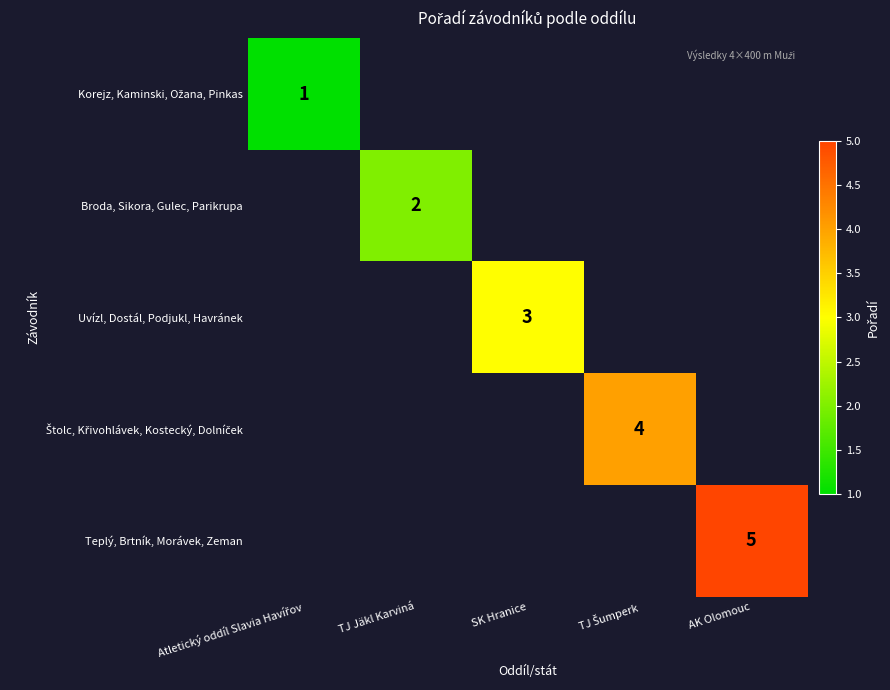

The value of Uvízl, Dostál, Podjukl, Havránek at SK Hranice is 3. True or false?

True